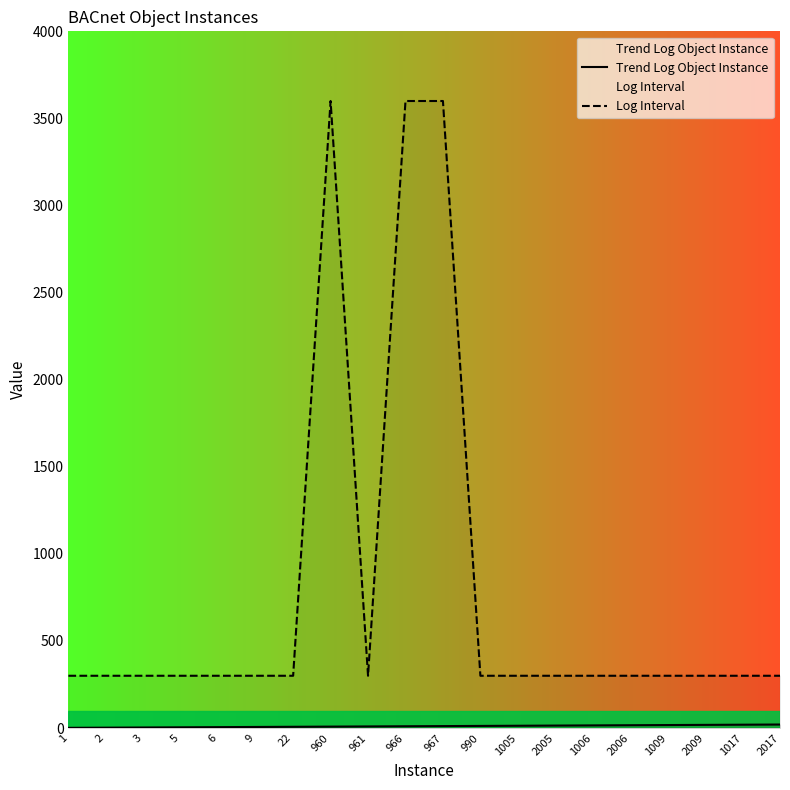

True or false: Trend Log Object Instance and Log Interval cross at least once.

False